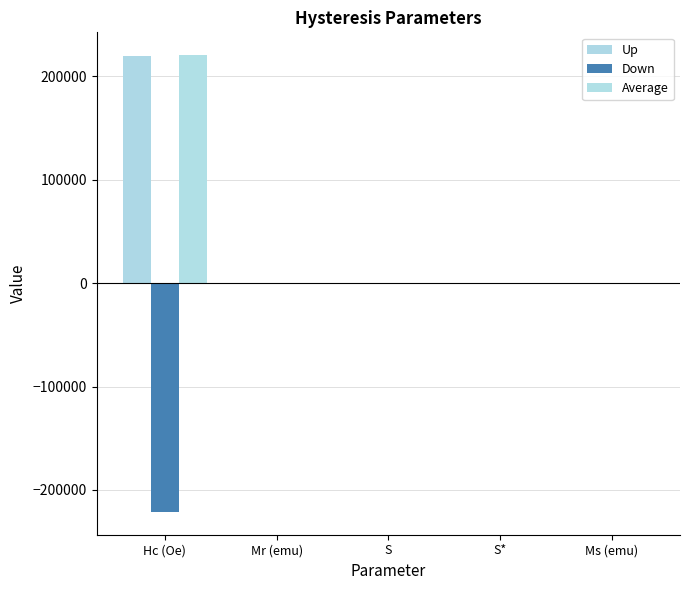

Which series has the largest total across all categories?

Average